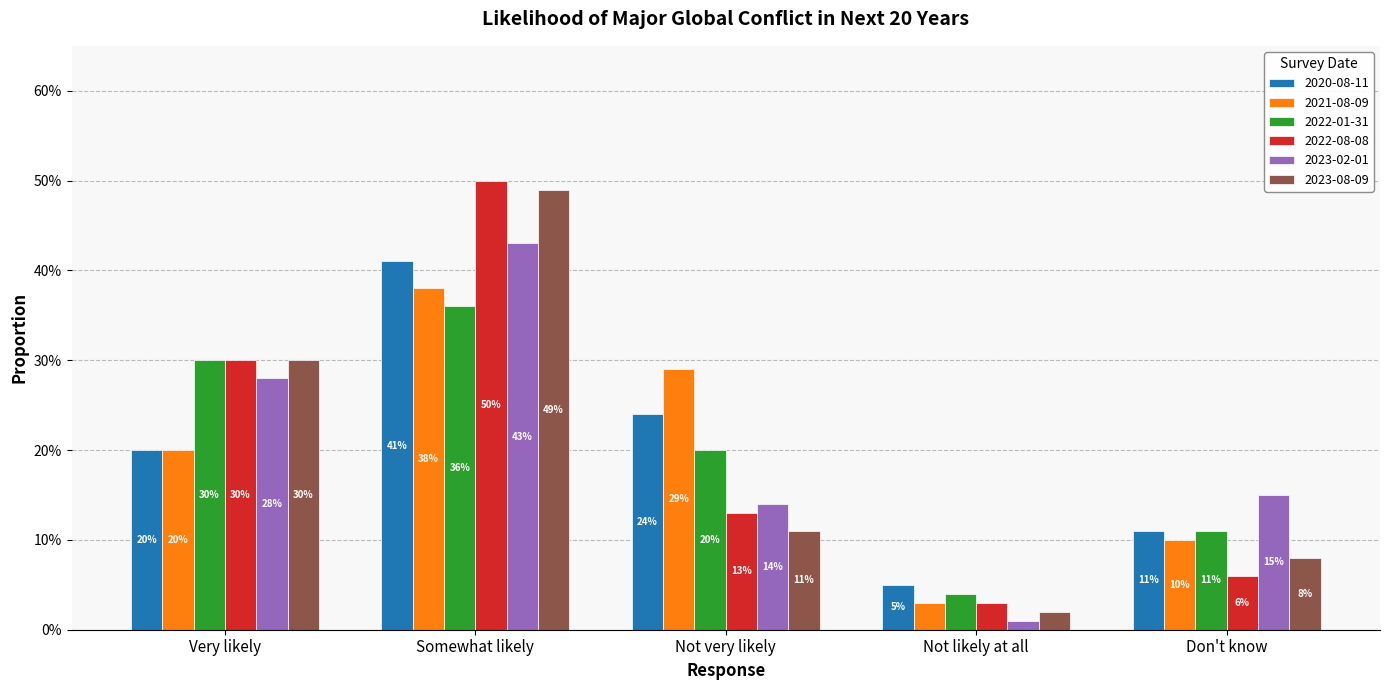

Between Very likely and Not likely at all, which series saw the biggest shift?

2023-08-09